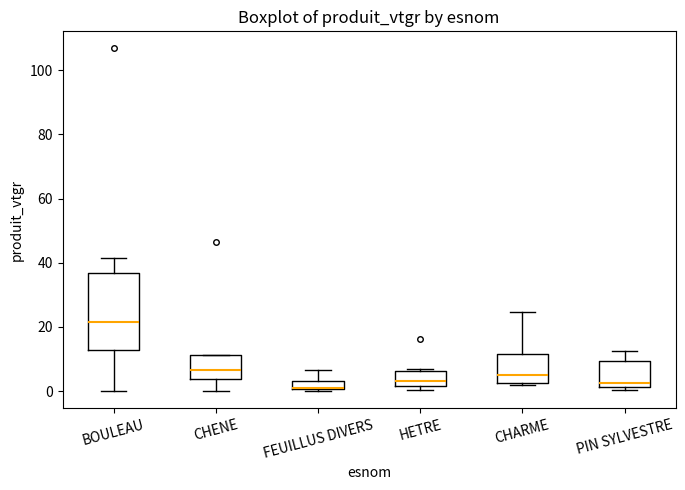

Where does the upper whisker of the box for FEUILLUS DIVERS end on the y-axis? The values are not printed on the chart, so give them approximately, as read against the axis.

6